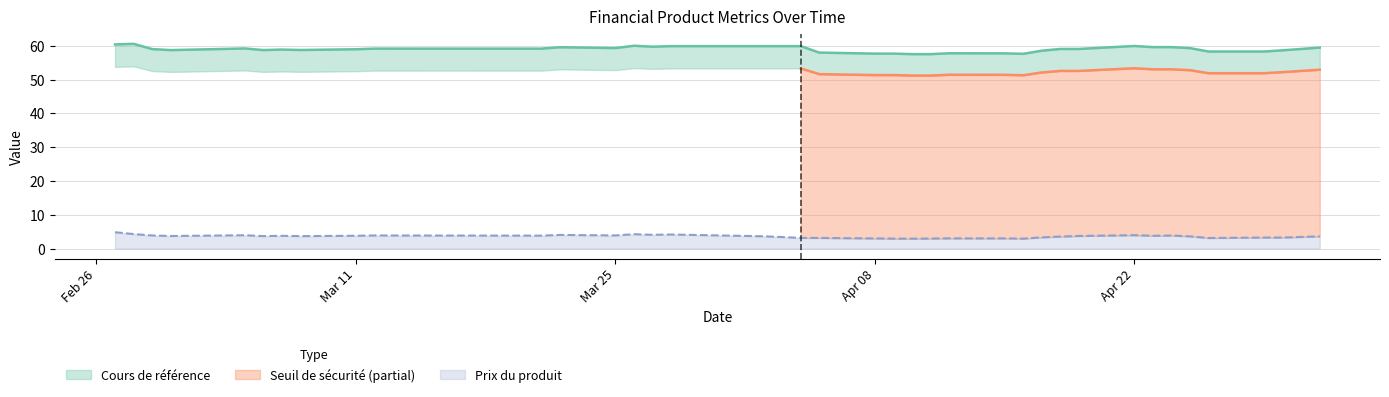

Between 11 and 33, which series saw the biggest shift?

Cours de référence